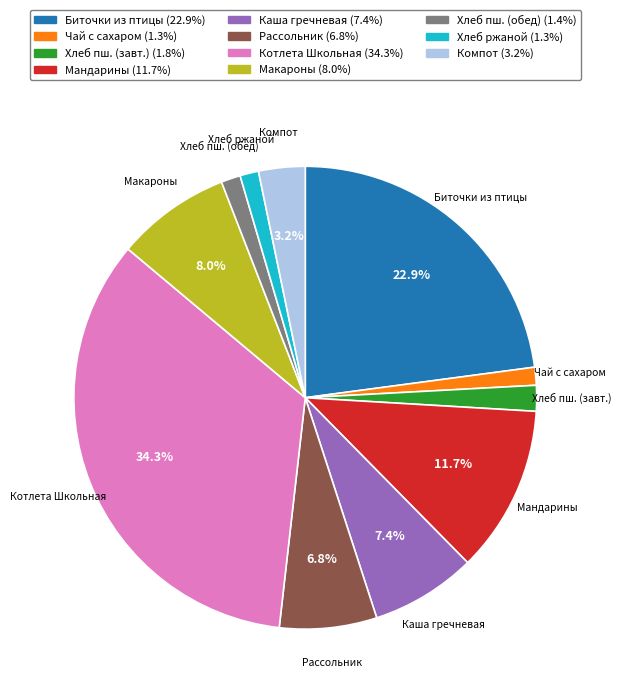

Does any single category account for the majority?

No